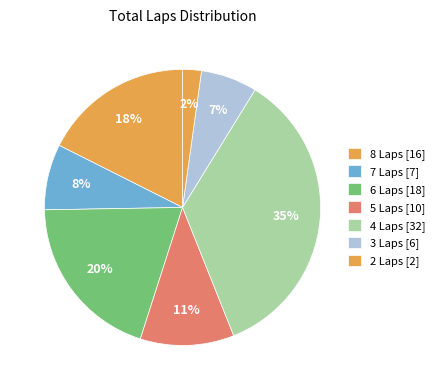

How many slices are in this pie chart?

7